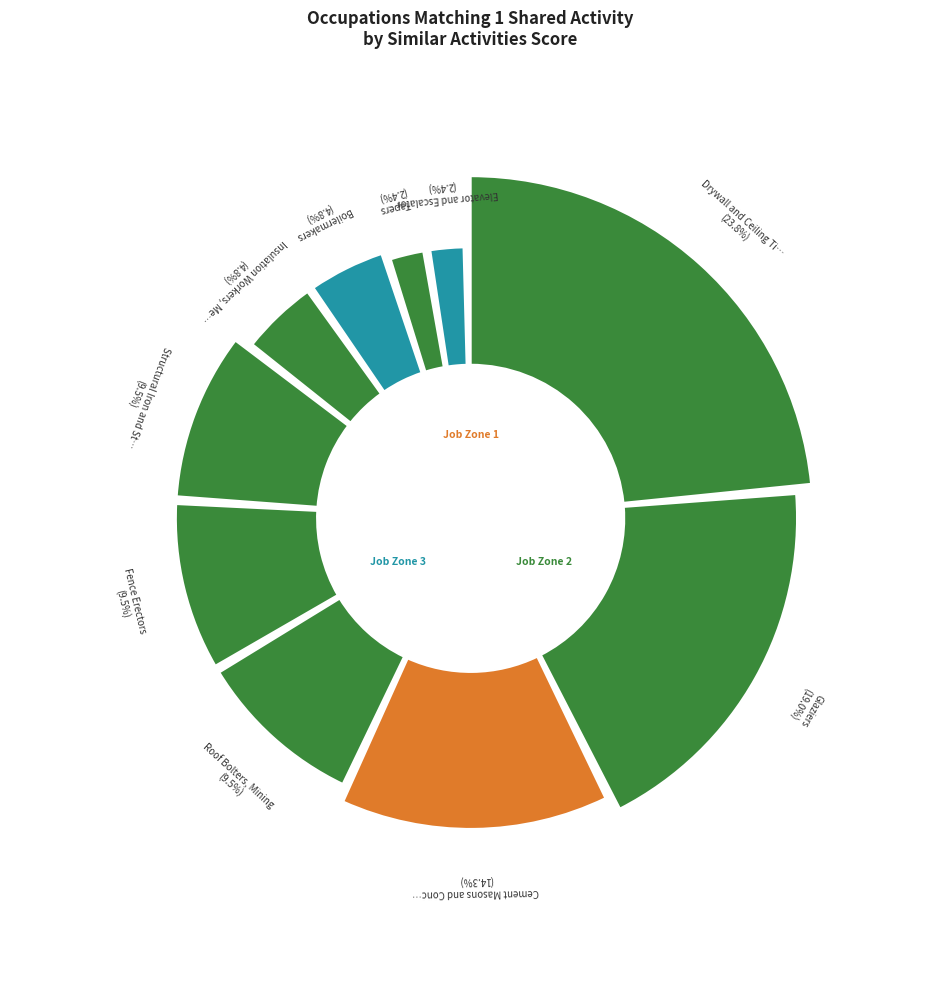

Do Insulation Workers, Mechanical and Roof Bolters, Mining together represent more than half of the pie?

No